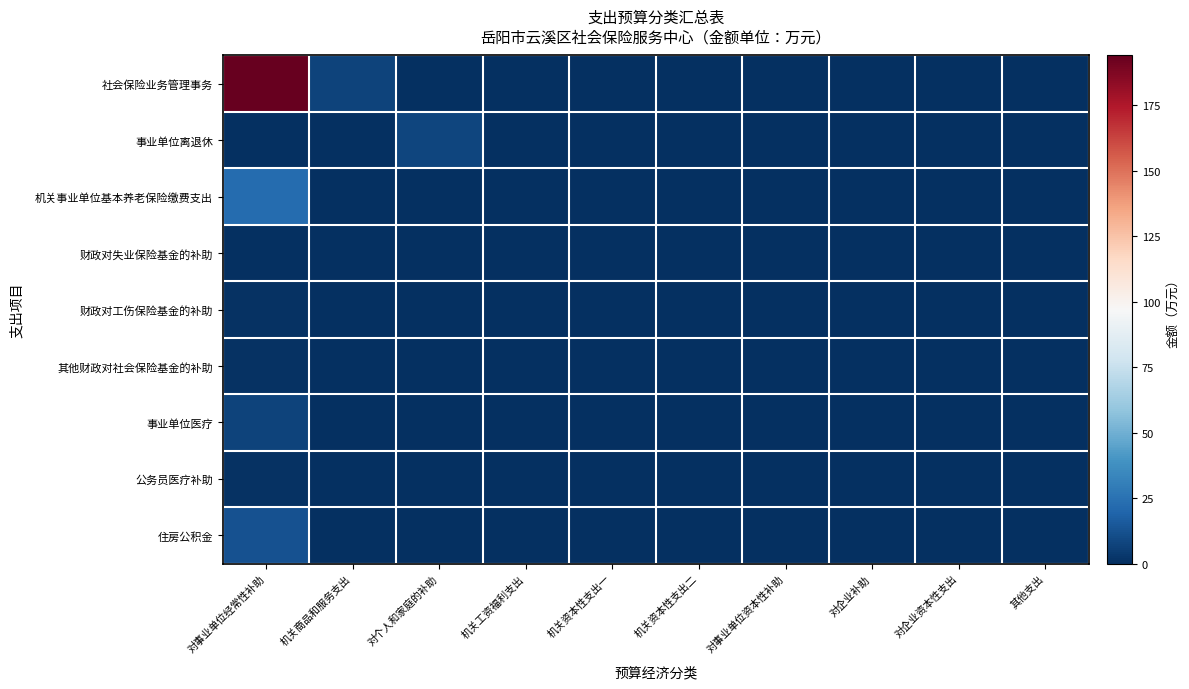

Reading right to left, list all the values displayed in this chart.

社会保险业务管理事务: 其他支出=0.0	对企业资本性支出=0.0	对企业补助=0.0	对事业单位资本性补助=0.0	机关资本性支出二=0.0	机关资本性支出一=0.0	机关工资福利支出=0.0	对个人和家庭的补助=0.0	机关商品和服务支出=6.9	对事业单位经常性补助=193.9
事业单位离退休: 其他支出=0.0	对企业资本性支出=0.0	对企业补助=0.0	对事业单位资本性补助=0.0	机关资本性支出二=0.0	机关资本性支出一=0.0	机关工资福利支出=0.0	对个人和家庭的补助=8.0	机关商品和服务支出=0.0	对事业单位经常性补助=0.0
机关事业单位基本养老保险缴费支出: 其他支出=0.0	对企业资本性支出=0.0	对企业补助=0.0	对事业单位资本性补助=0.0	机关资本性支出二=0.0	机关资本性支出一=0.0	机关工资福利支出=0.0	对个人和家庭的补助=0.0	机关商品和服务支出=0.0	对事业单位经常性补助=22.1
财政对失业保险基金的补助: 其他支出=0.0	对企业资本性支出=0.0	对企业补助=0.0	对事业单位资本性补助=0.0	机关资本性支出二=0.0	机关资本性支出一=0.0	机关工资福利支出=0.0	对个人和家庭的补助=0.0	机关商品和服务支出=0.0	对事业单位经常性补助=0.4
财政对工伤保险基金的补助: 其他支出=0.0	对企业资本性支出=0.0	对企业补助=0.0	对事业单位资本性补助=0.0	机关资本性支出二=0.0	机关资本性支出一=0.0	机关工资福利支出=0.0	对个人和家庭的补助=0.0	机关商品和服务支出=0.0	对事业单位经常性补助=1.1
其他财政对社会保险基金的补助: 其他支出=0.0	对企业资本性支出=0.0	对企业补助=0.0	对事业单位资本性补助=0.0	机关资本性支出二=0.0	机关资本性支出一=0.0	机关工资福利支出=0.0	对个人和家庭的补助=0.0	机关商品和服务支出=0.0	对事业单位经常性补助=1.0
事业单位医疗: 其他支出=0.0	对企业资本性支出=0.0	对企业补助=0.0	对事业单位资本性补助=0.0	机关资本性支出二=0.0	机关资本性支出一=0.0	机关工资福利支出=0.0	对个人和家庭的补助=0.0	机关商品和服务支出=0.0	对事业单位经常性补助=7.1
公务员医疗补助: 其他支出=0.0	对企业资本性支出=0.0	对企业补助=0.0	对事业单位资本性补助=0.0	机关资本性支出二=0.0	机关资本性支出一=0.0	机关工资福利支出=0.0	对个人和家庭的补助=0.0	机关商品和服务支出=0.0	对事业单位经常性补助=1.2
住房公积金: 其他支出=0.0	对企业资本性支出=0.0	对企业补助=0.0	对事业单位资本性补助=0.0	机关资本性支出二=0.0	机关资本性支出一=0.0	机关工资福利支出=0.0	对个人和家庭的补助=0.0	机关商品和服务支出=0.0	对事业单位经常性补助=12.8